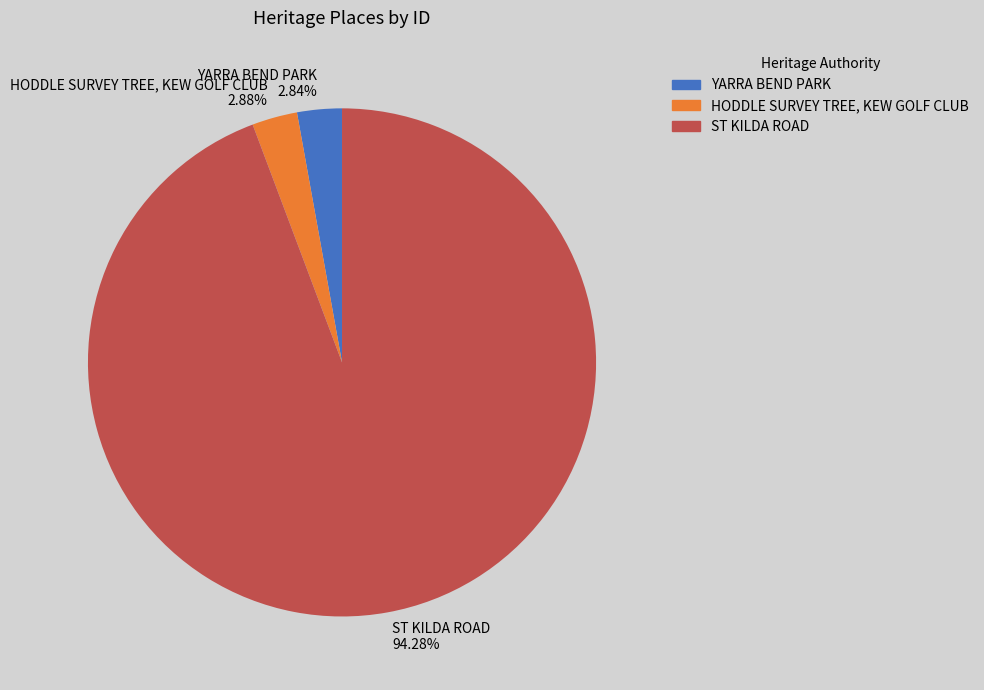

Which slice is the largest?

ST KILDA ROAD